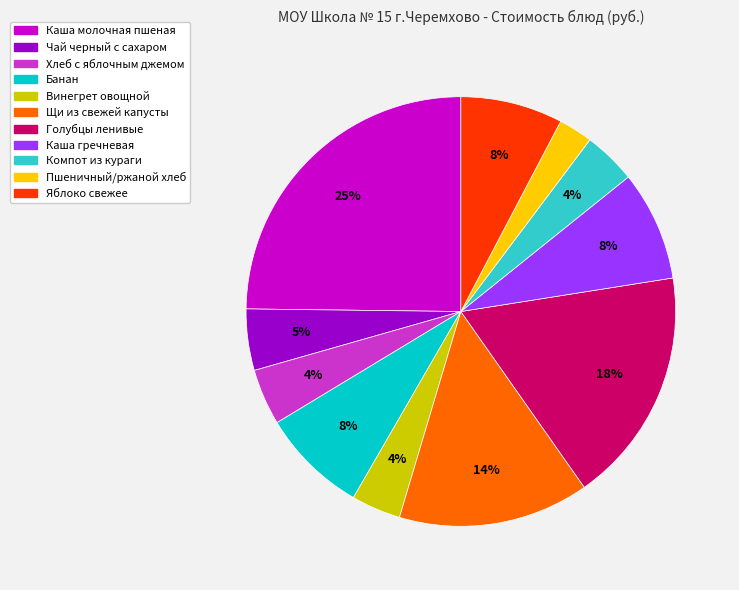

Which has a higher value, Чай черный с сахаром or Банан?

Банан